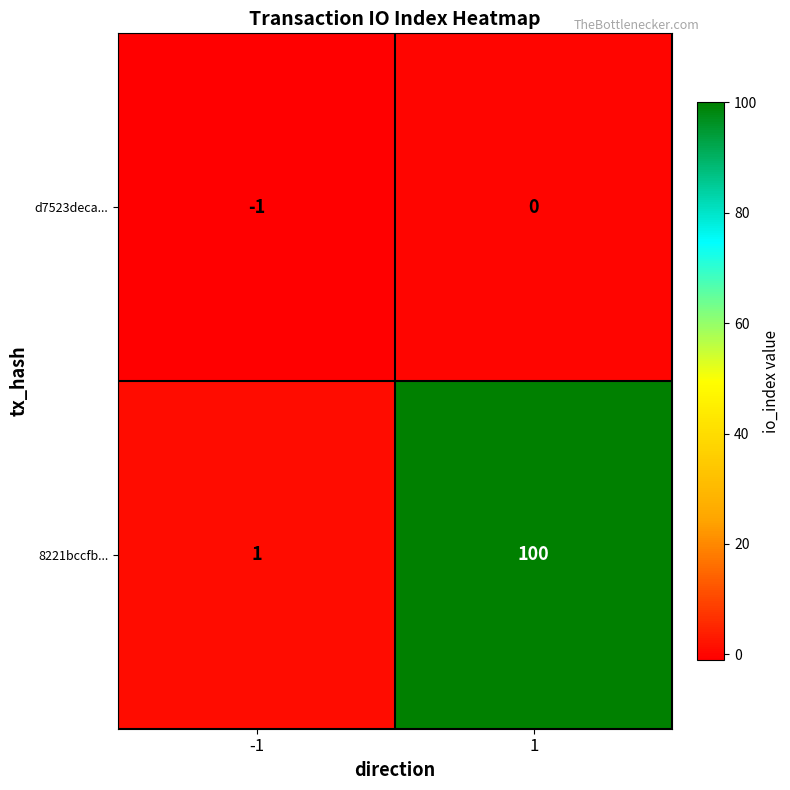

Which series changed the most between -1 and 1?

8221bccfb...